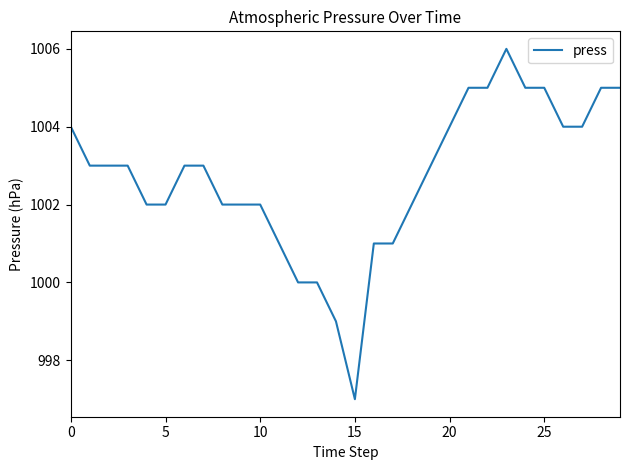

What is the maximum value shown in the chart?

1006